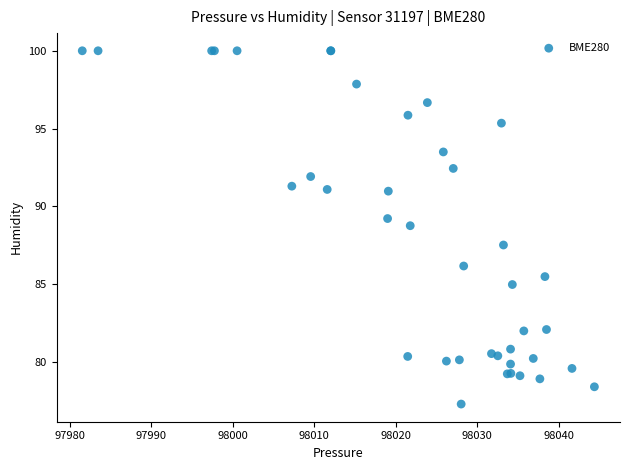

What Y value in the scatter plot is closest to 88?

87.5